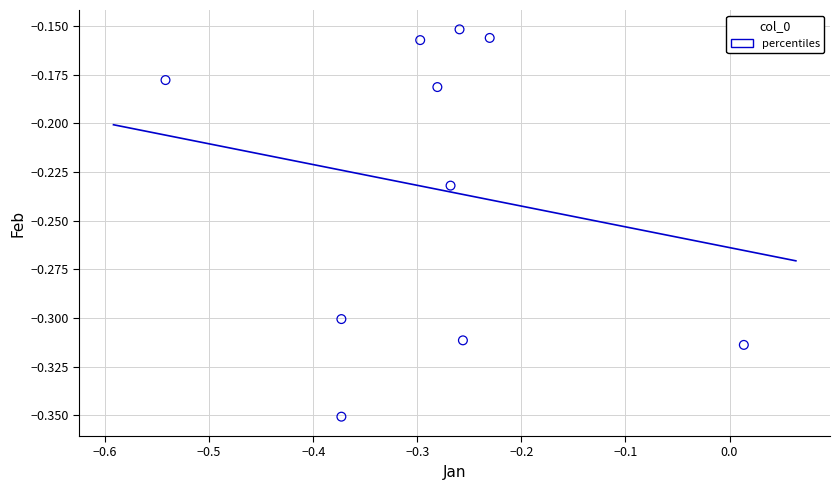

What is the range of X values (max minus min)?

0.6